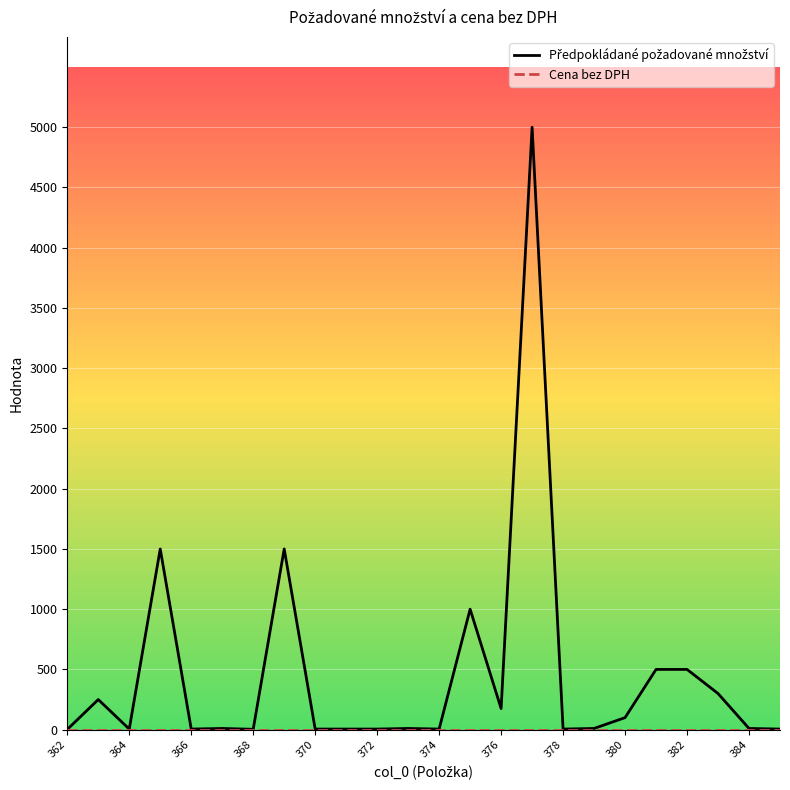

Is this an area chart (filled region under the line)?

No